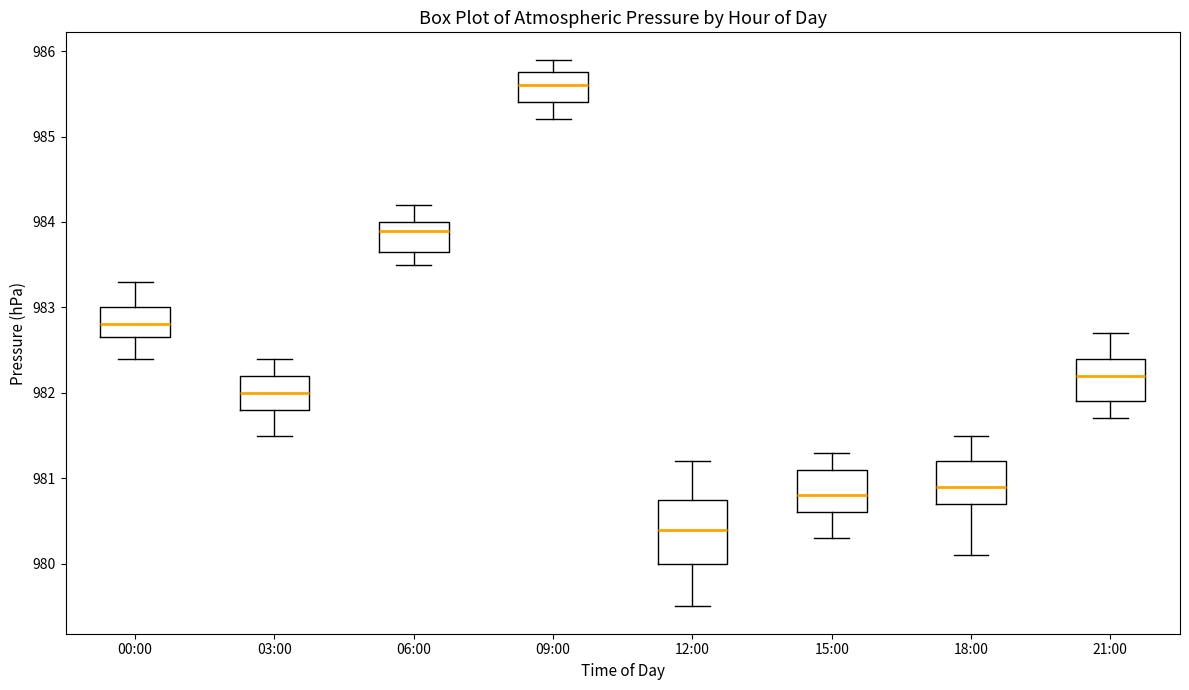

Reading left to right, read every box against the y-axis: the position of its median line, the range the box covers, and the ends of its whiskers. The values are not printed on the chart, so give them approximately, as read against the axis.

00:00: median 982.8, box 982.7 to 983.0, whiskers 982.4 to 983.3
03:00: median 982.0, box 981.8 to 982.2, whiskers 981.5 to 982.4
06:00: median 983.9, box 983.7 to 984.0, whiskers 983.5 to 984.2
09:00: median 985.6, box 985.4 to 985.8, whiskers 985.2 to 985.9
12:00: median 980.4, box 980.0 to 980.8, whiskers 979.5 to 981.2
15:00: median 980.8, box 980.6 to 981.1, whiskers 980.3 to 981.3
18:00: median 980.9, box 980.7 to 981.2, whiskers 980.1 to 981.5
21:00: median 982.2, box 981.9 to 982.4, whiskers 981.7 to 982.7